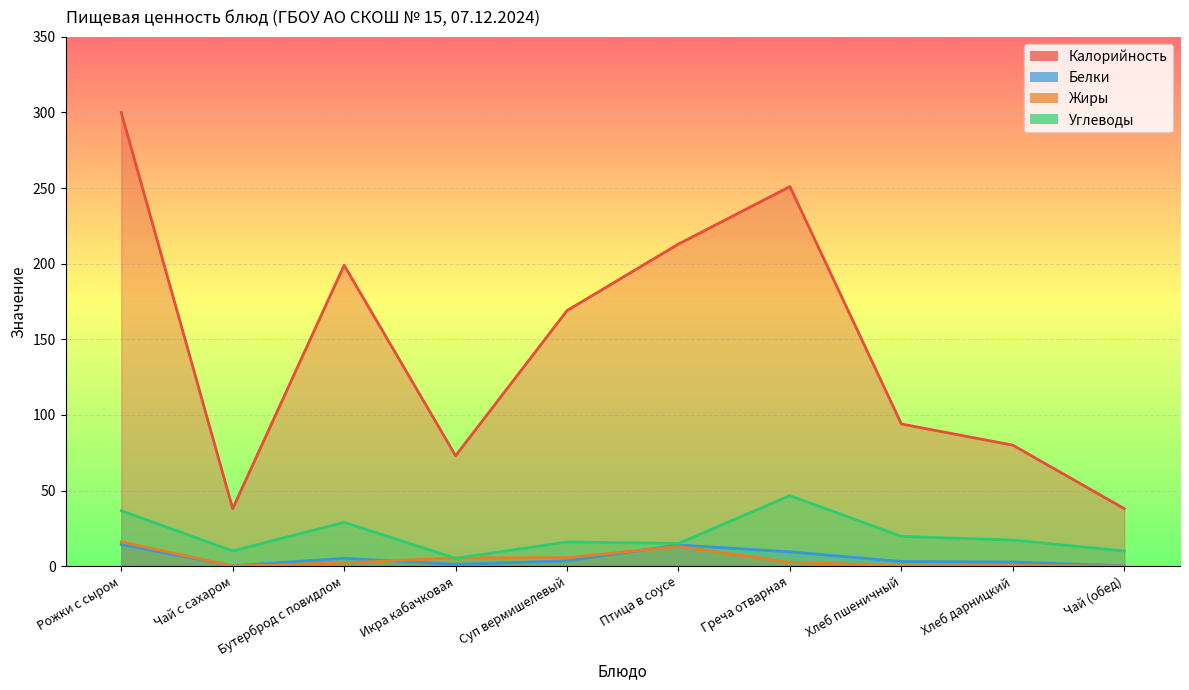

How many interior local valleys does the Белки series have?

2